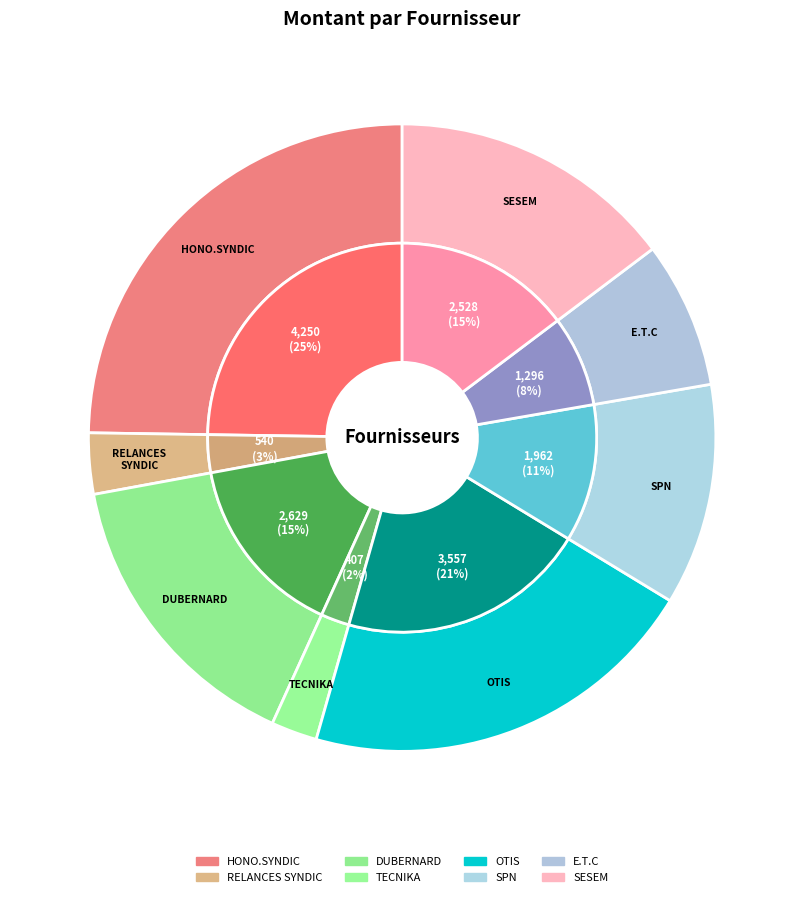

The DUBERNARD slice represents 27% of the pie. True or false?

False